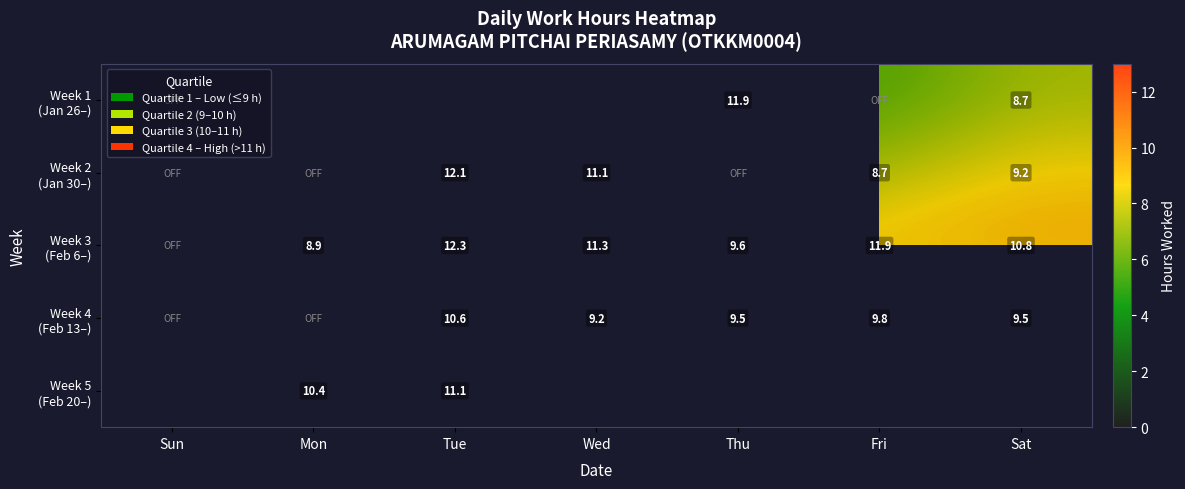

At which label is Week 4 (Feb 13–) closest to 4?

Mon